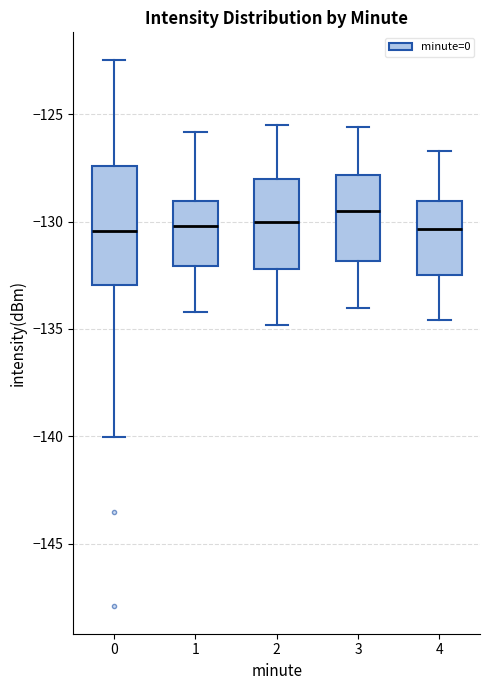

Comparing the boxes themselves (not the whiskers), which one is the tallest?

0